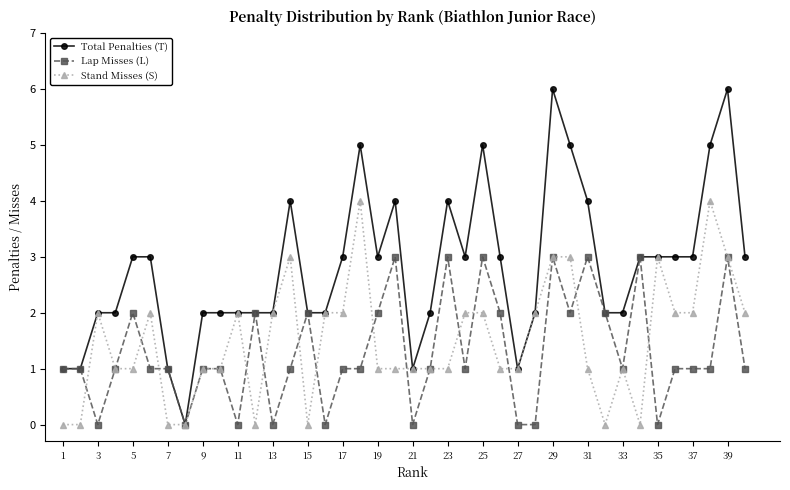

List the series in order of their peak value, lowest first.

Lap Misses (L), Stand Misses (S), Total Penalties (T)